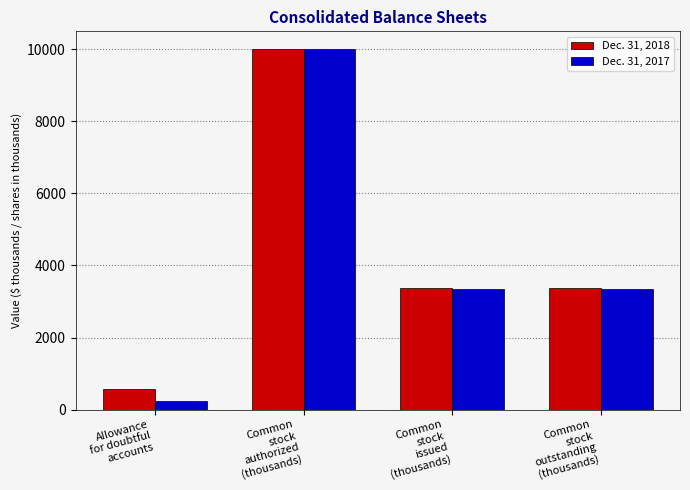

What is the difference between the highest and lowest values at Allowance
for doubtful
accounts?

351.0